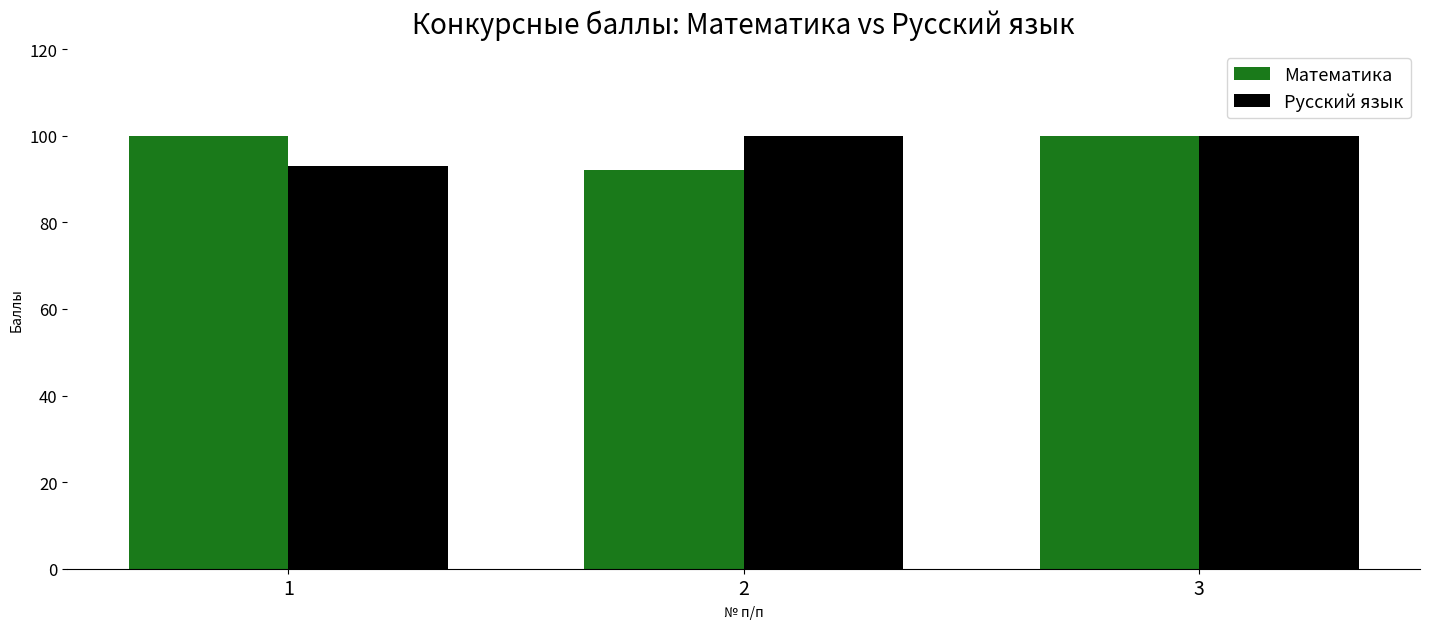

The value of Математика at 1 is 100. True or false?

True